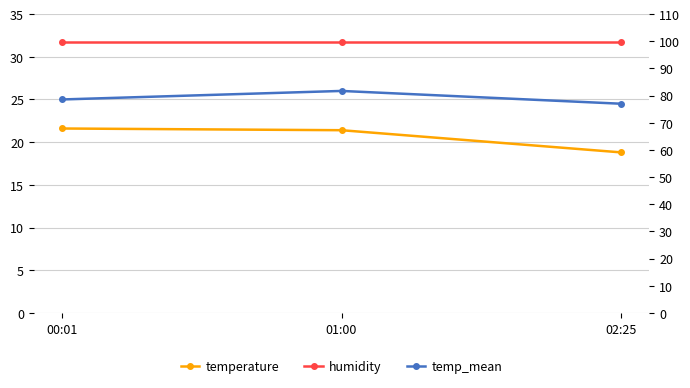

How many lines are shown in the chart?

3